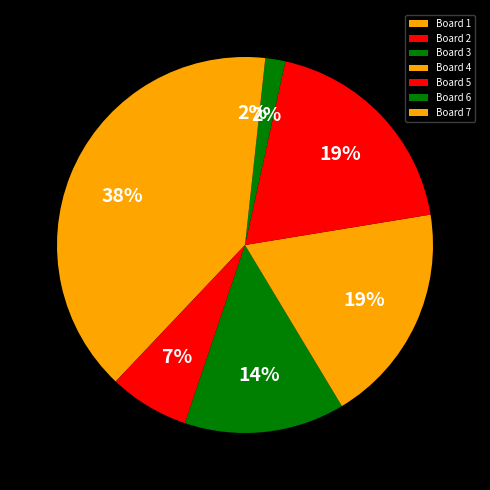

Do Board 7 and Board 3 together represent more than half of the pie?

No